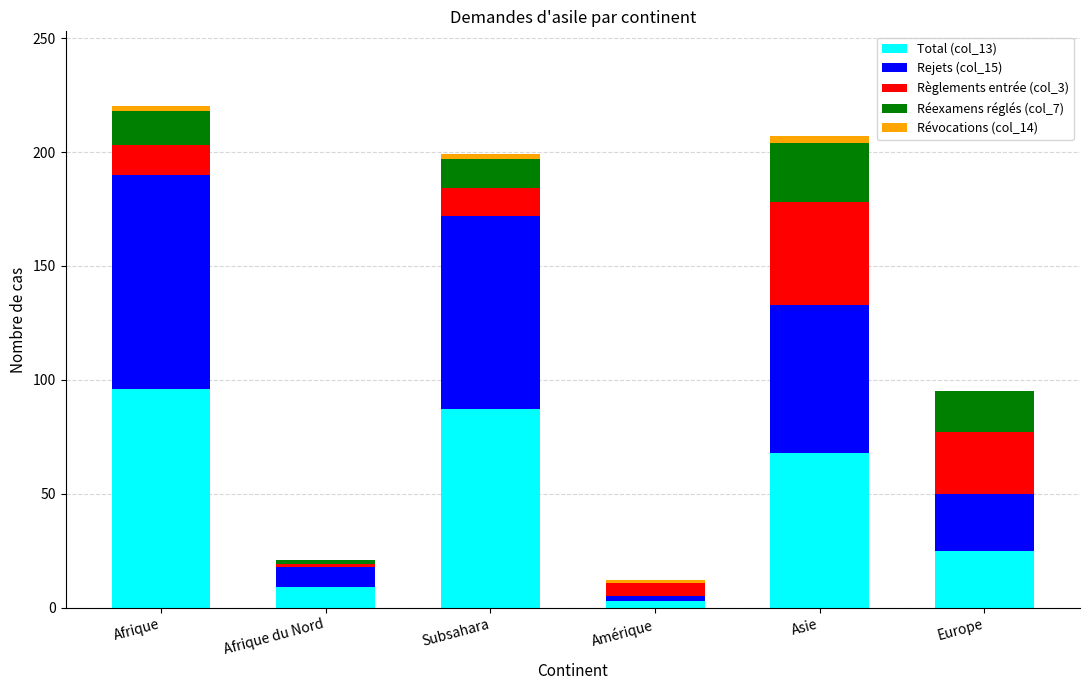

At which category is the sum across all series the highest?

Afrique